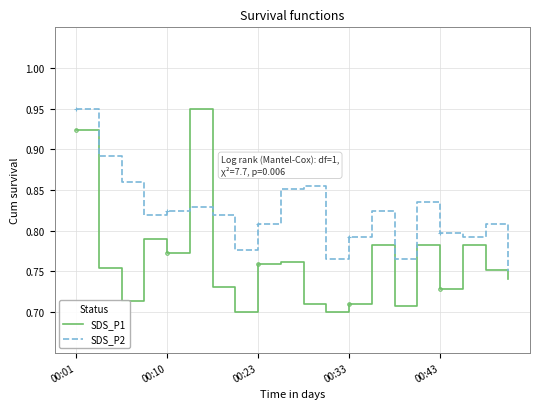

Rank the series by their average value, from lowest to highest.

SDS_P1, SDS_P2